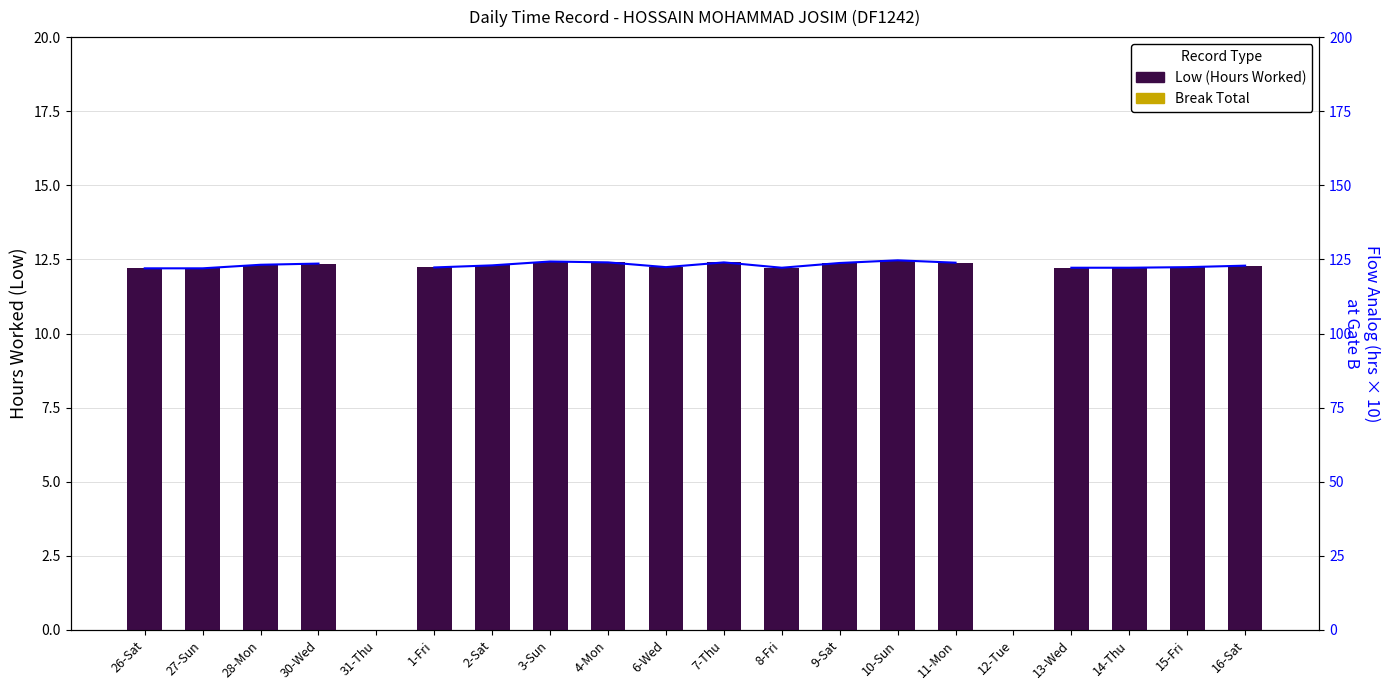

How many groups of bars are there?

20